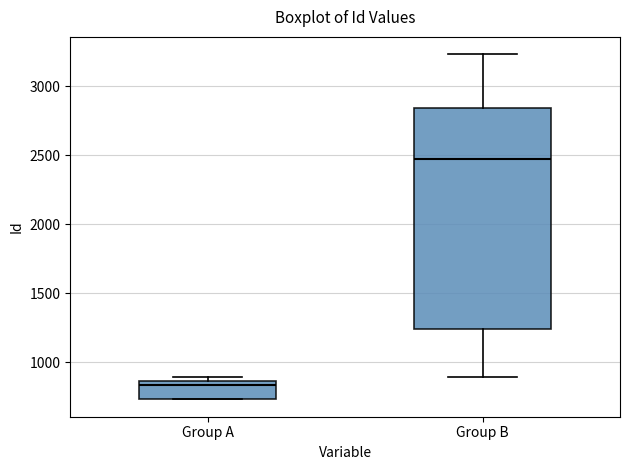

Which box's median line is the lowest?

Group A